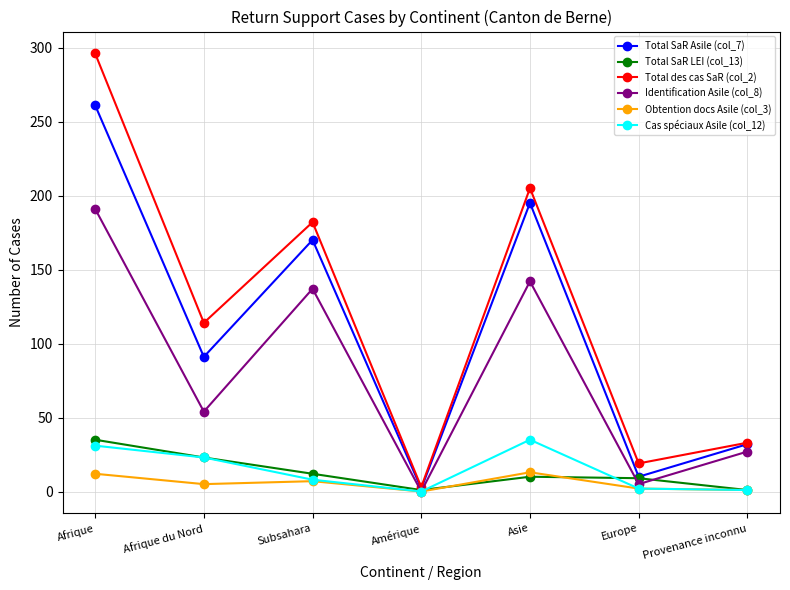

What value does the Total des cas SaR (col_2) series have at Amérique?

3